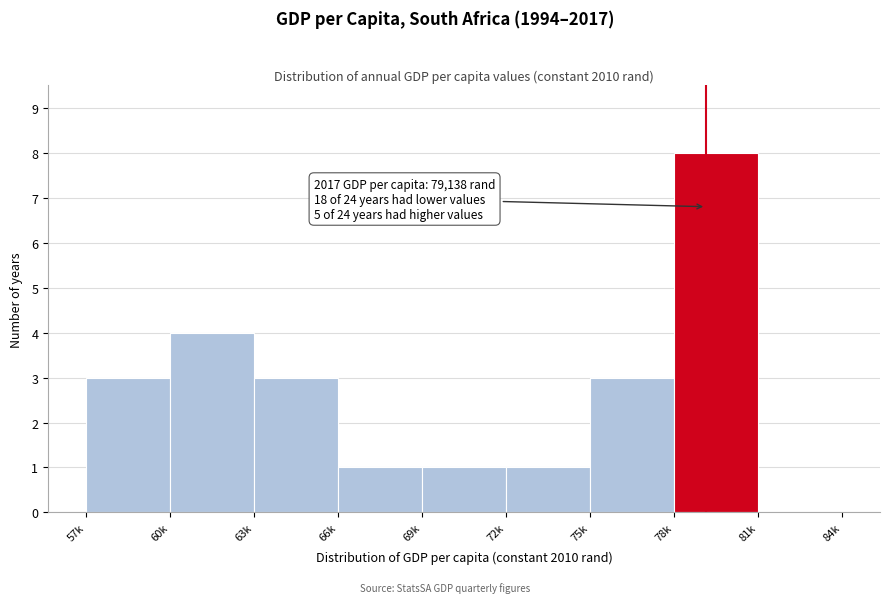

Reading right to left, extract all data points from this chart.

81k=0	78k=8	75k=3	72k=1	69k=1	66k=1	63k=3	60k=4	57k=3